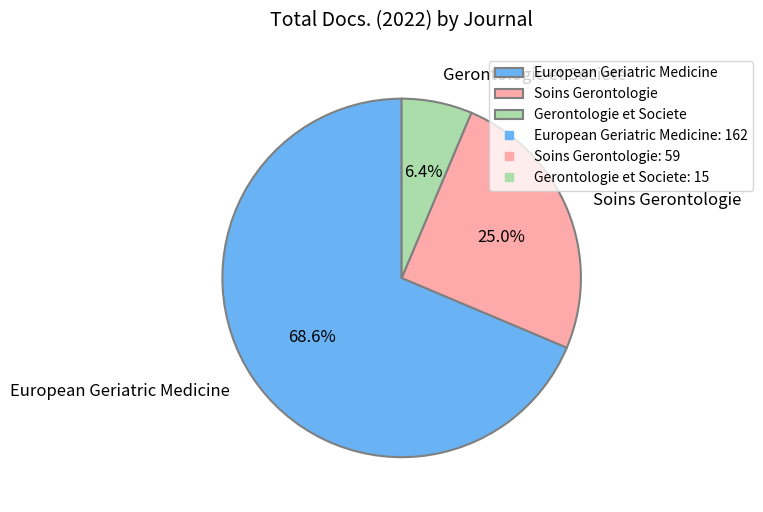

How many slices are in this pie chart?

3